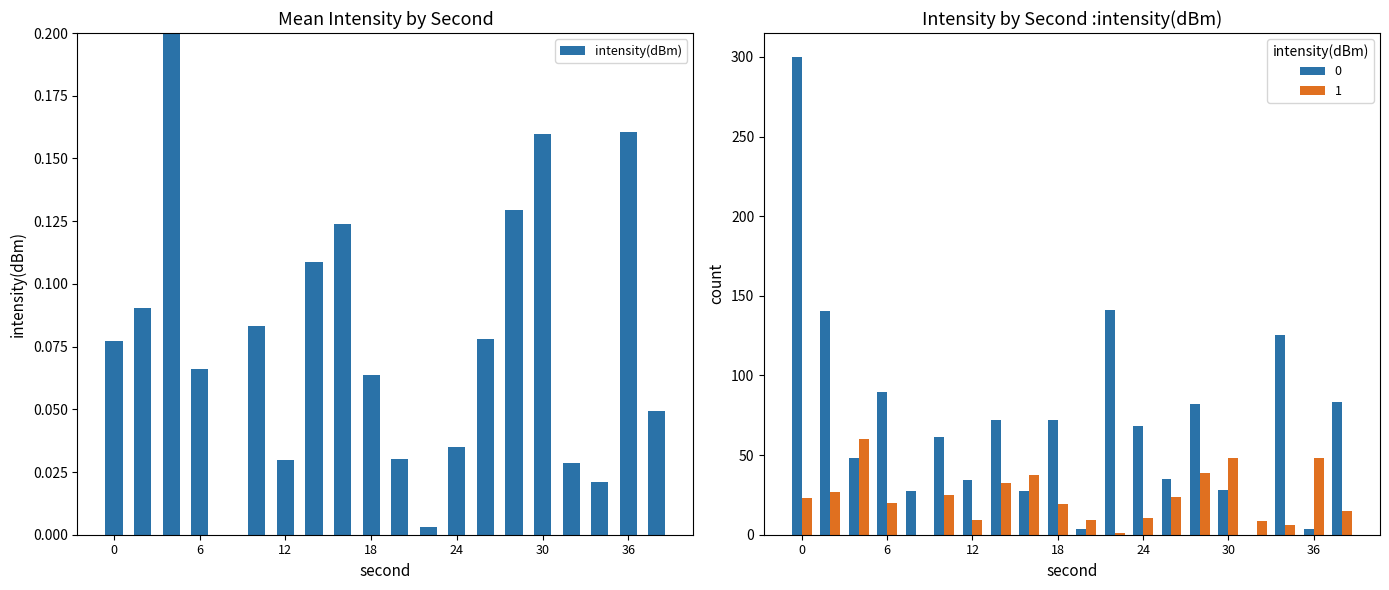

How many data points does each series have?

20